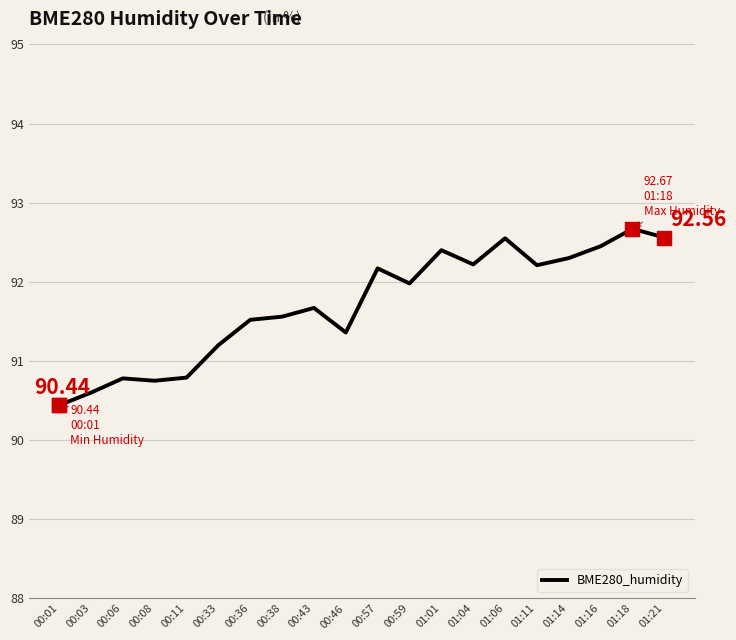

Approximately how many times larger is the value at 01:04 compared to 00:46?

1.0